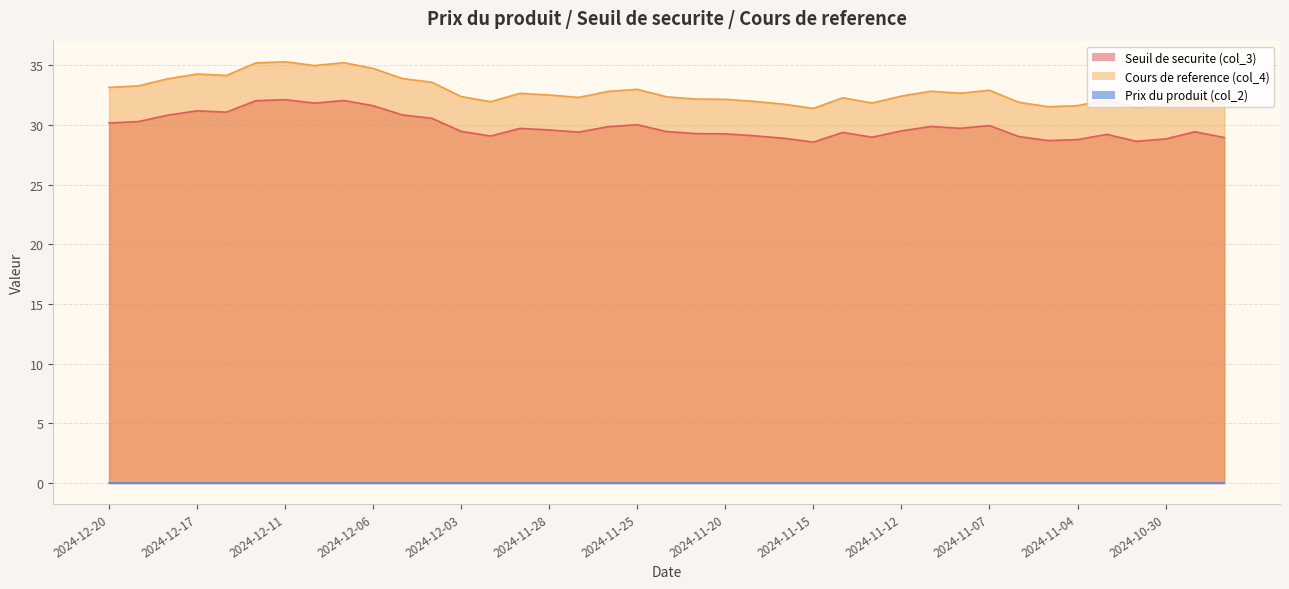

True or false: Seuil de securite (col_3) and Cours de reference (col_4) cross at least once.

False